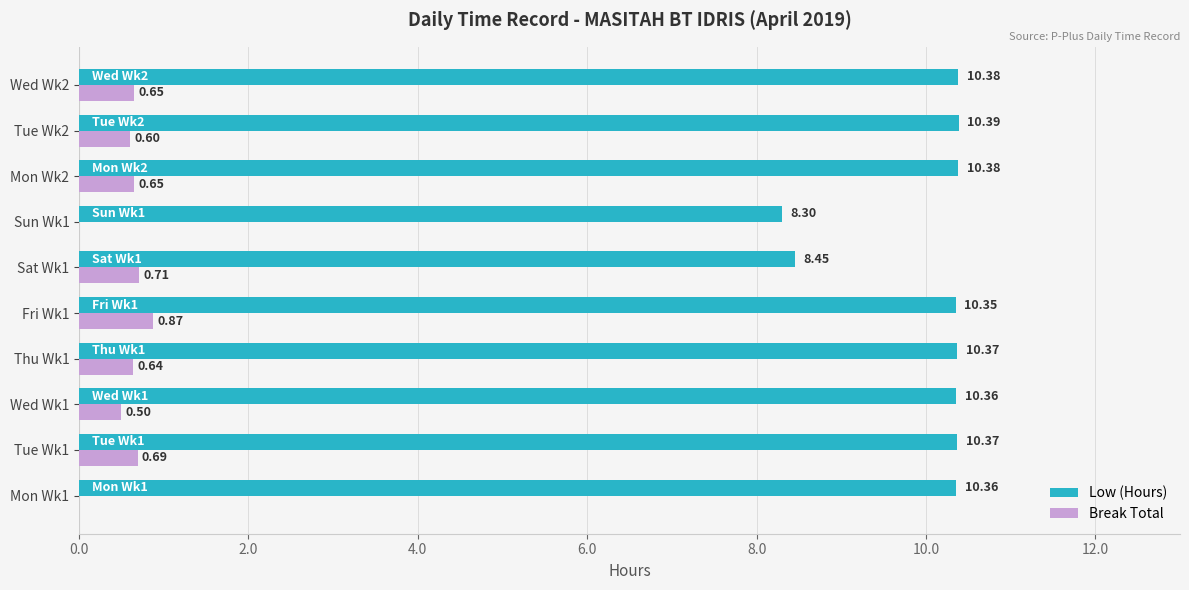

Which series changed the most between Thu Wk1 and Tue Wk2?

Break Total